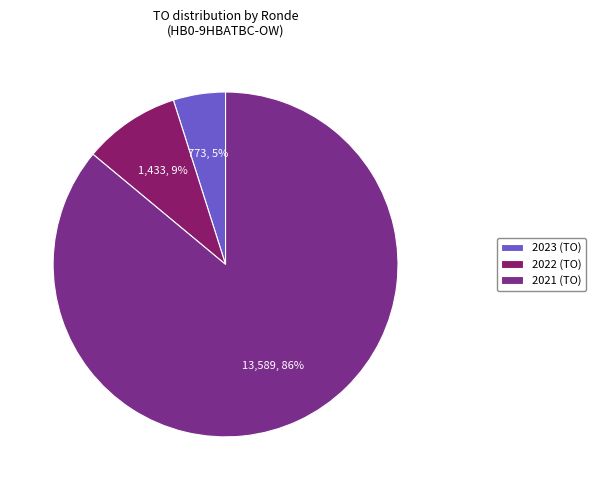

Is there any slice that represents more than half of the pie?

Yes